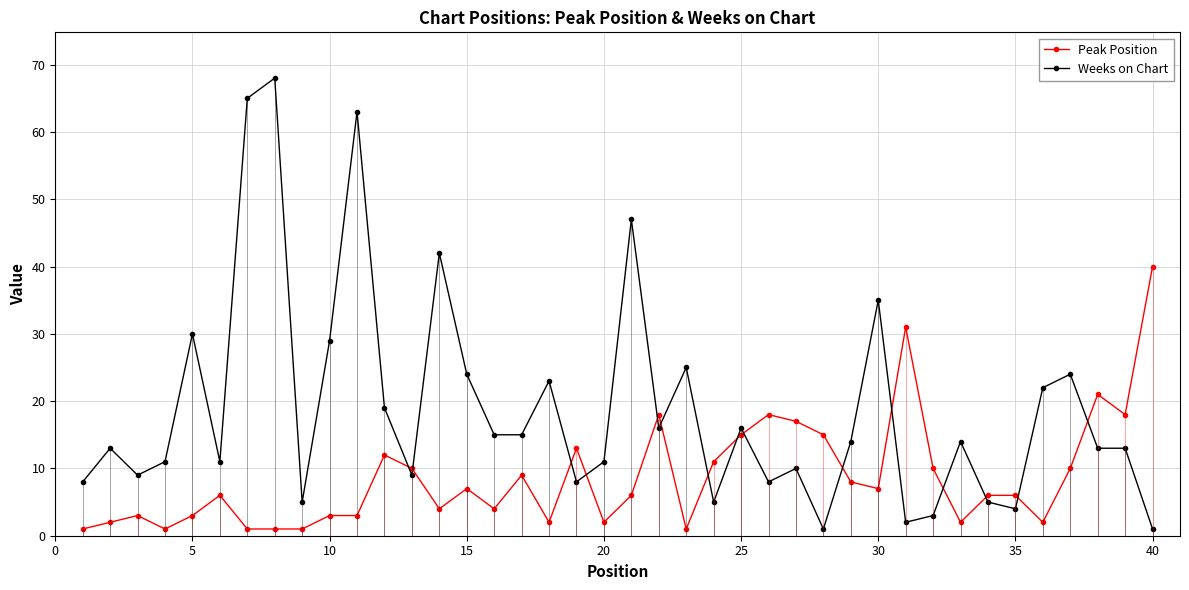

Which category has the highest value in the Peak Position series?

40